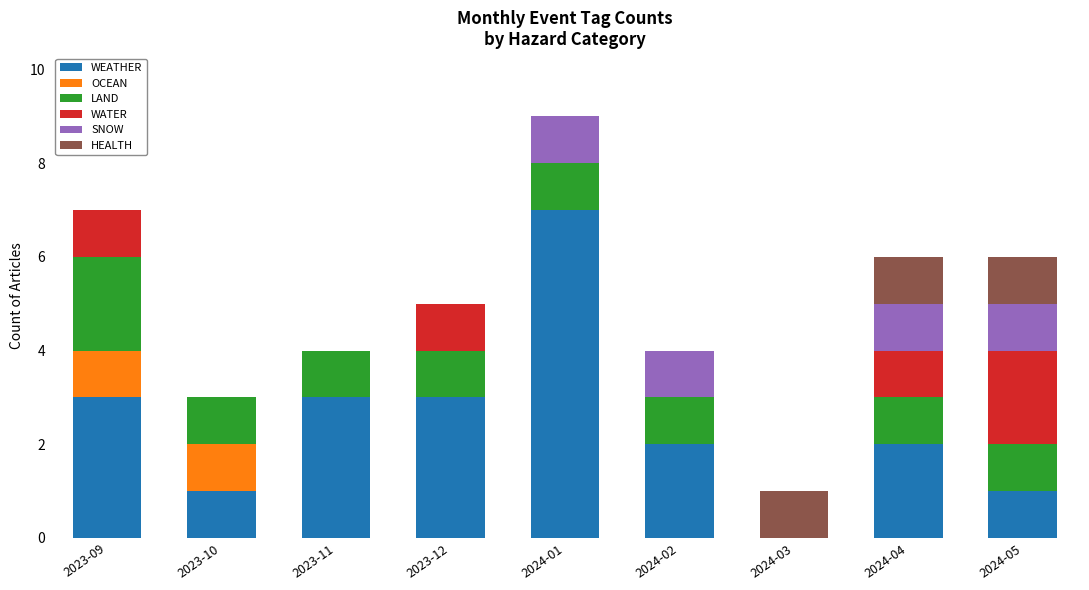

What is the sum of all WEATHER values?

22